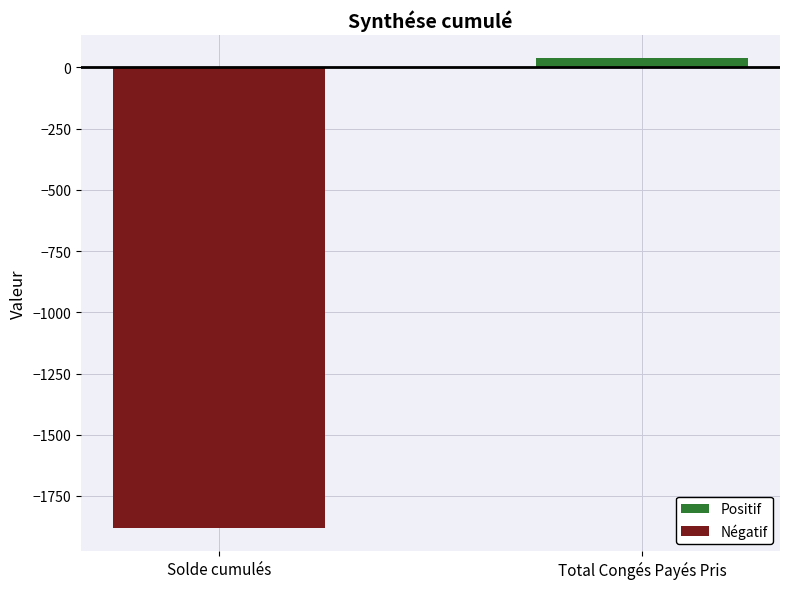

What is the total value across all series at Total Congés Payés Pris?

36.5